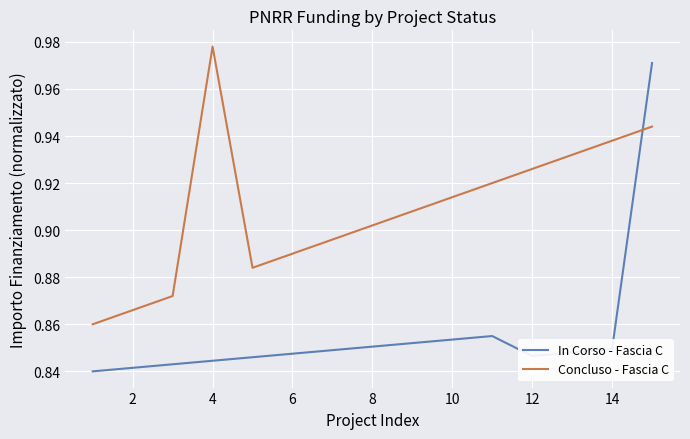

Which series has the largest range (max minus min)?

In Corso - Fascia C